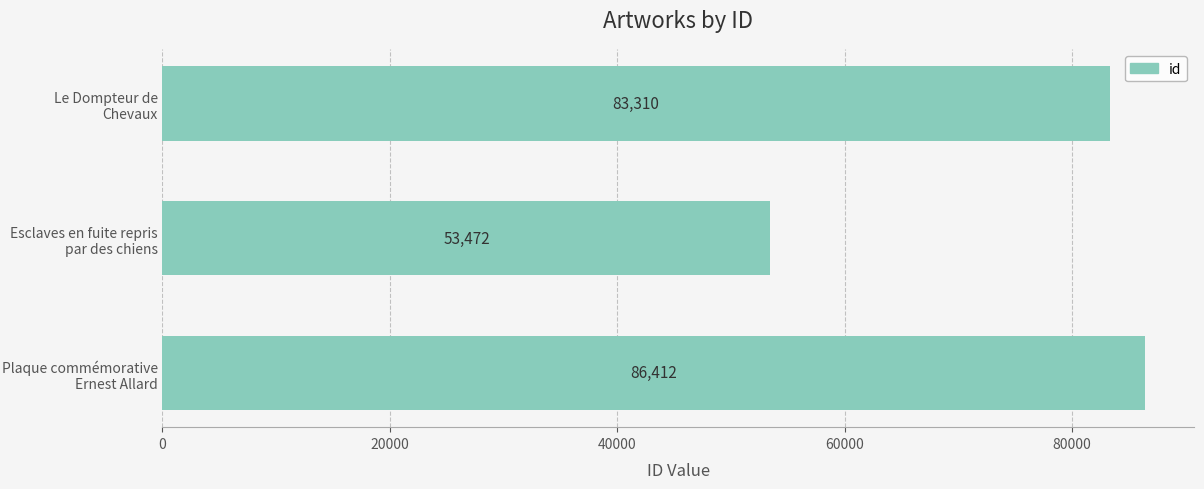

Does the chart contain stacked bars?

No